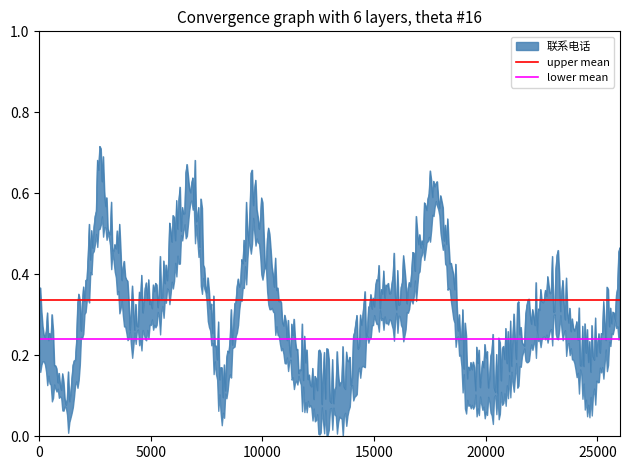

What is the sum of all upper mean values?

0.7